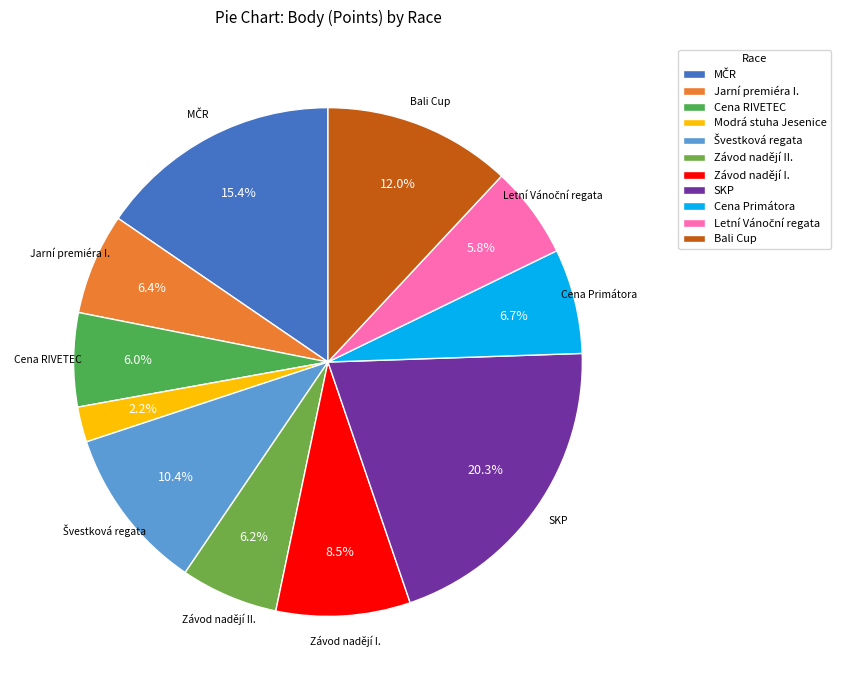

Count the number of slices in the pie.

11